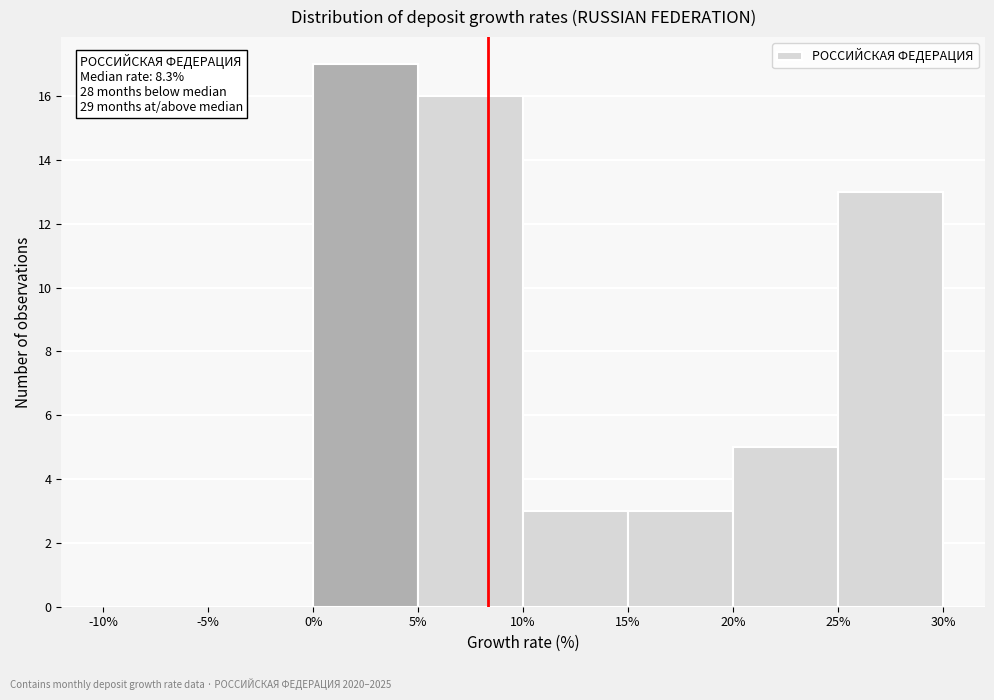

Which range on the x-axis has the tallest bar?

0% to 5%